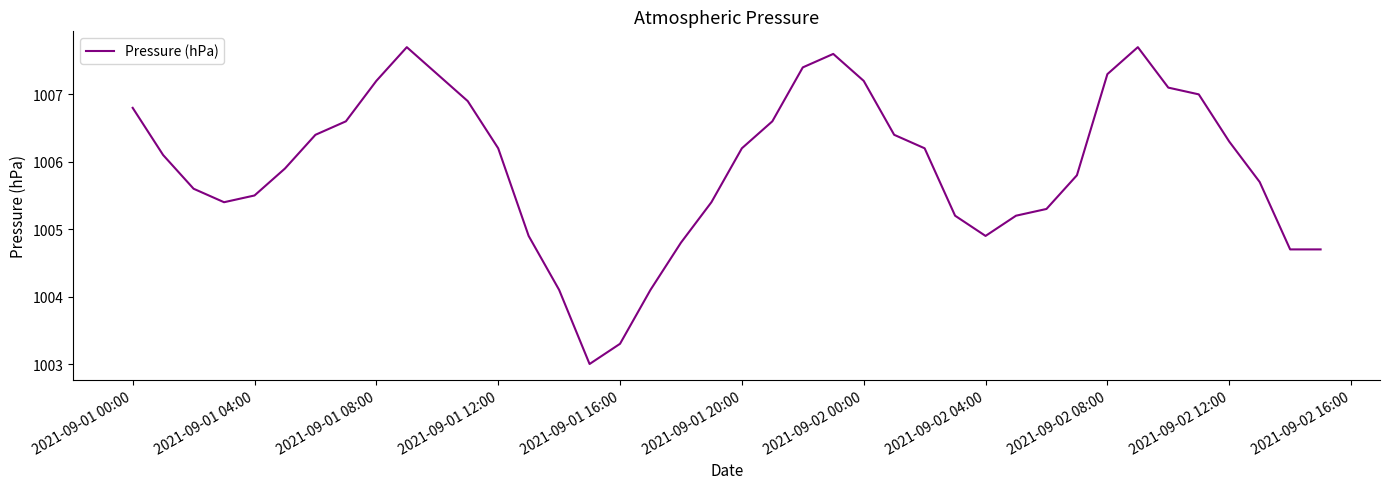

What is the maximum value shown in the chart?

1007.7